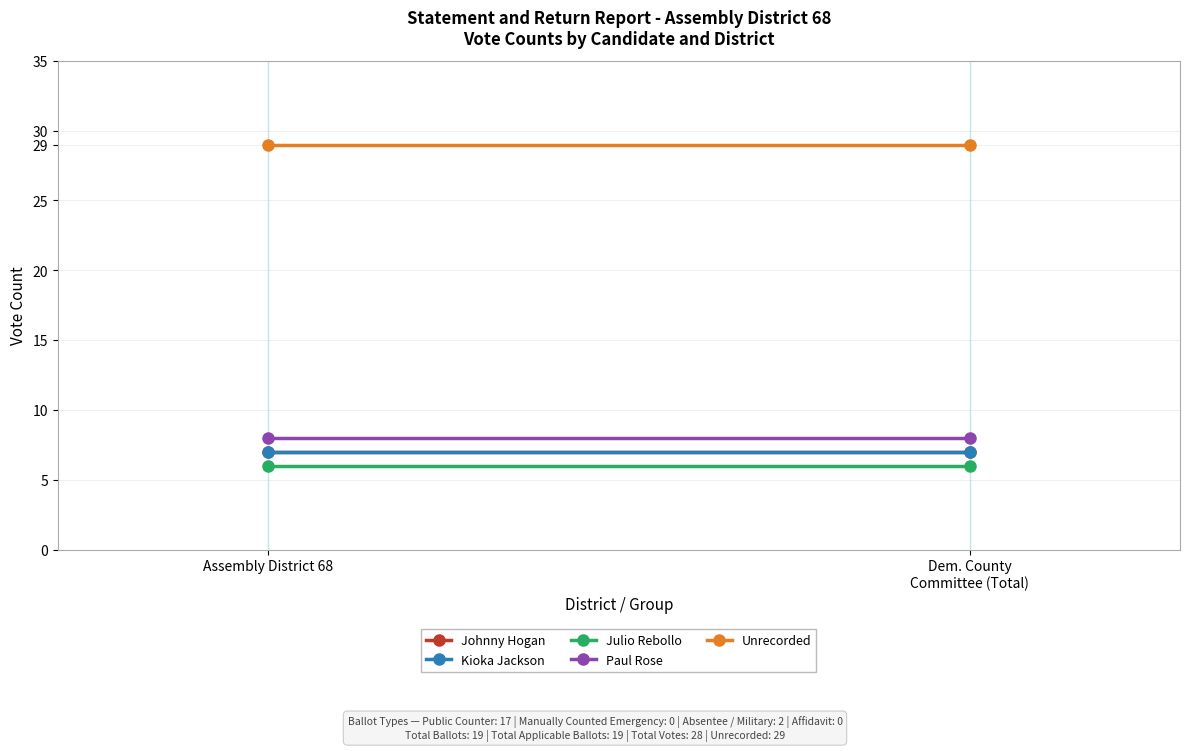

True or false: Johnny Hogan has a value of 10 at Assembly District 68.

False